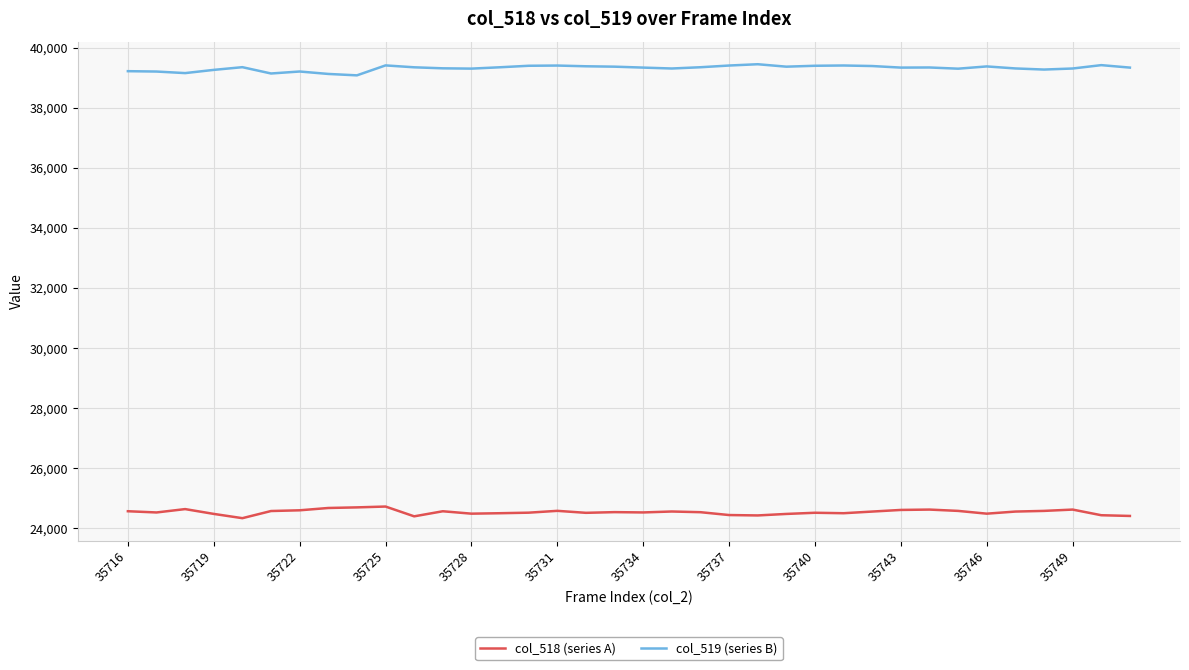

How many lines are shown in the chart?

2